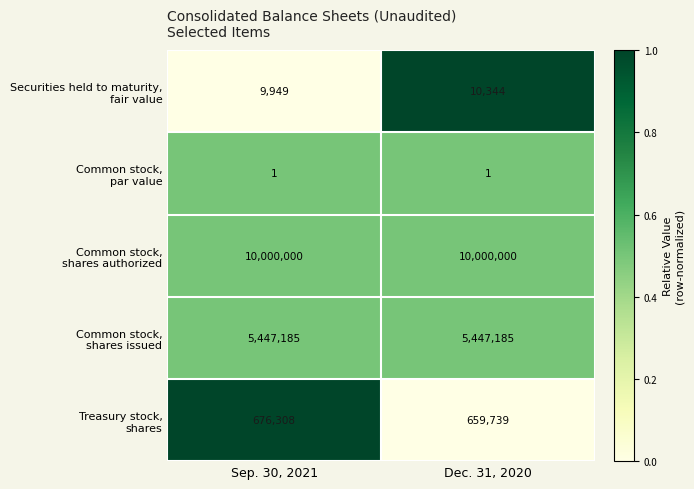

At which category is the sum across all series the highest?

Sep. 30, 2021